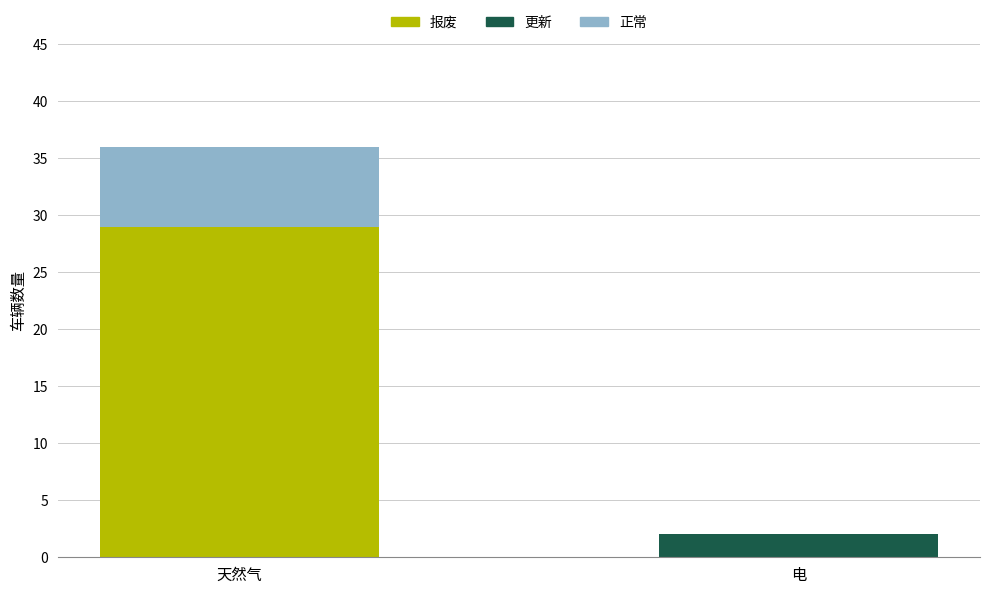

Where is 报废 nearest to the value 14?

电